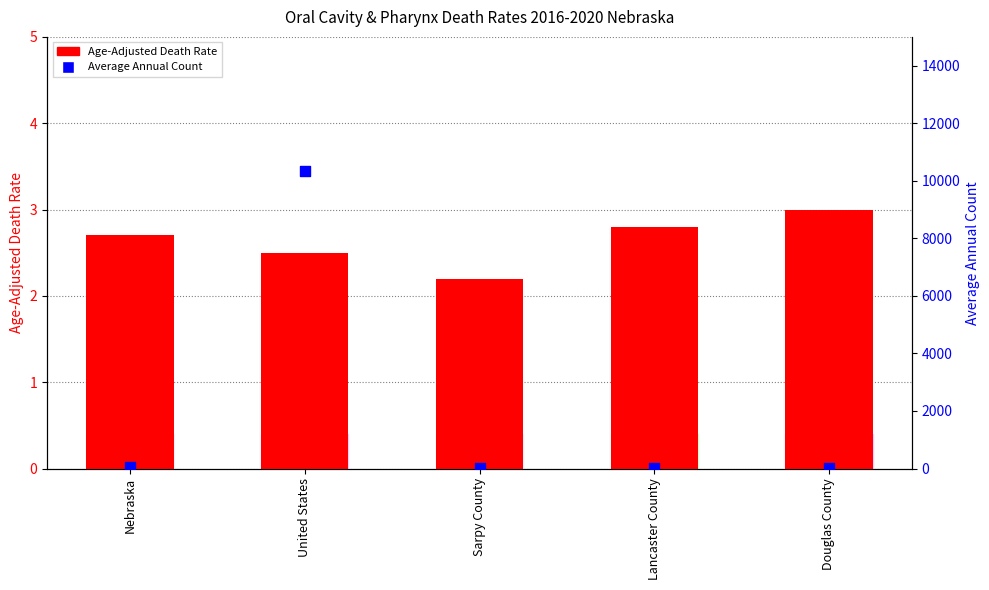

At which category is the sum across all series the highest?

United States